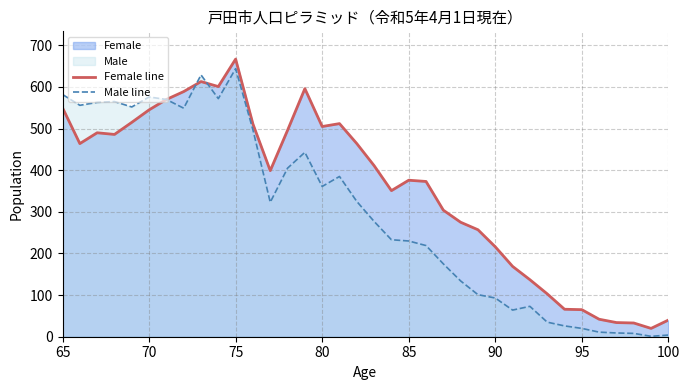

What is the minimum value shown in the chart?

1